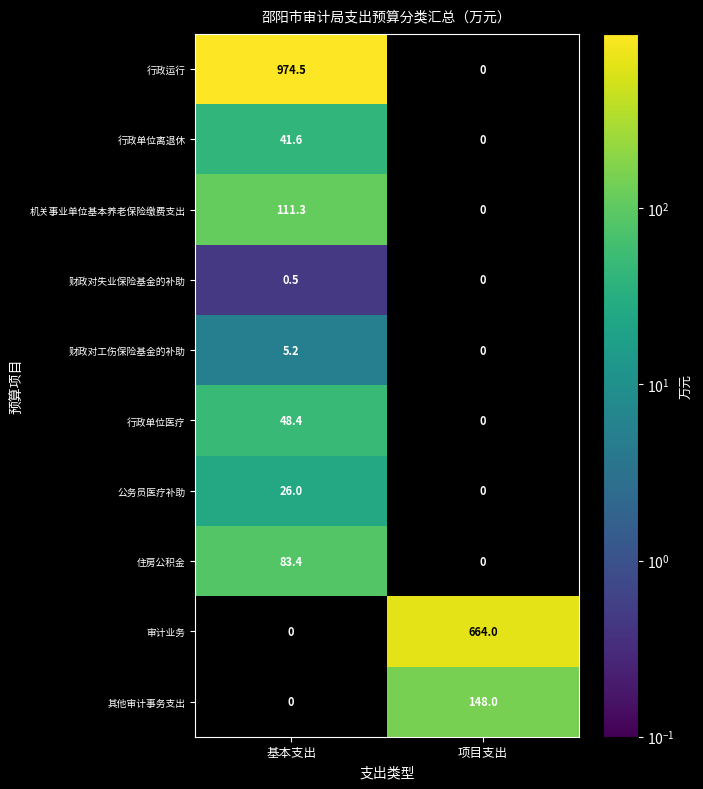

The 财政对失业保险基金的补助 series shows 0.5 at 基本支出. True or false?

True